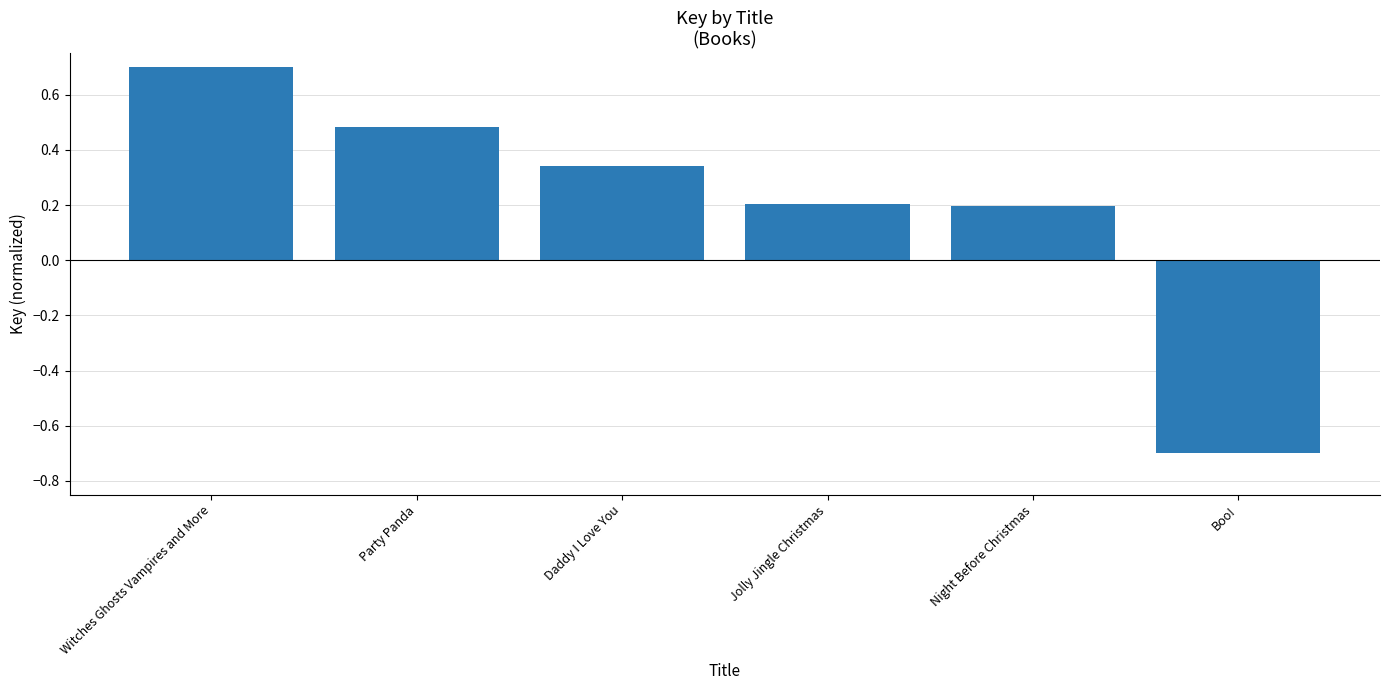

How many data points are less than 0?

1